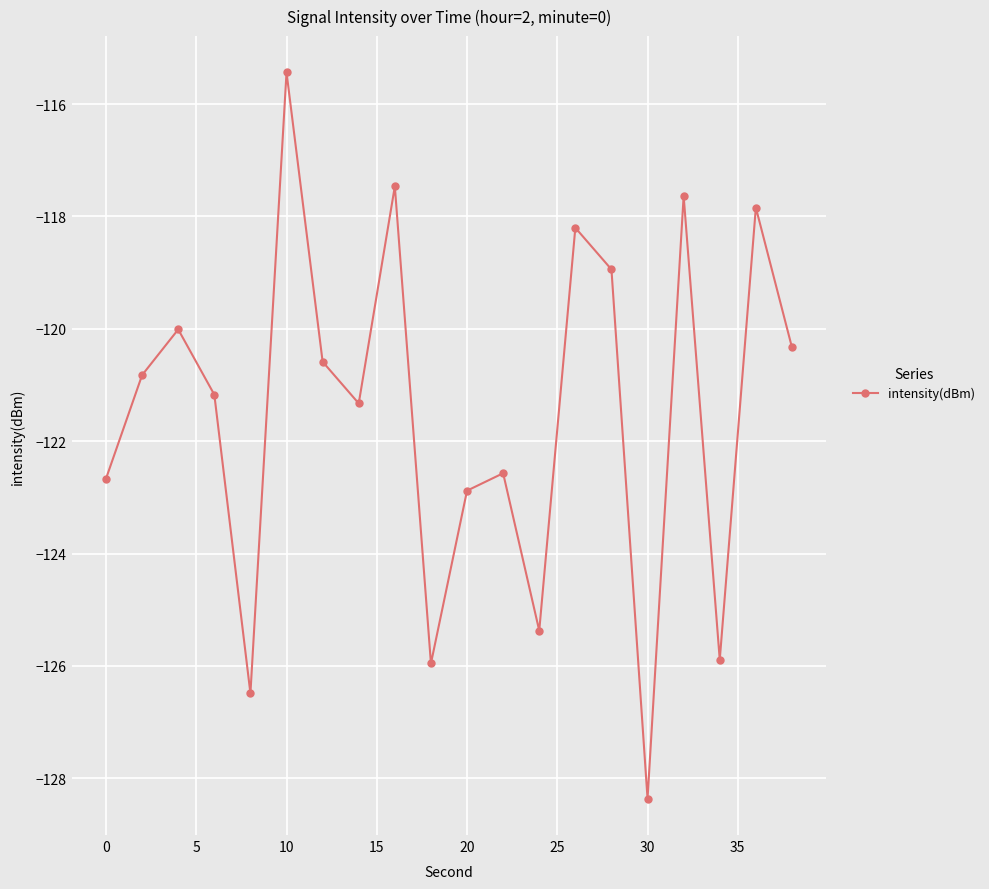

What is the smallest value displayed?

-128.4